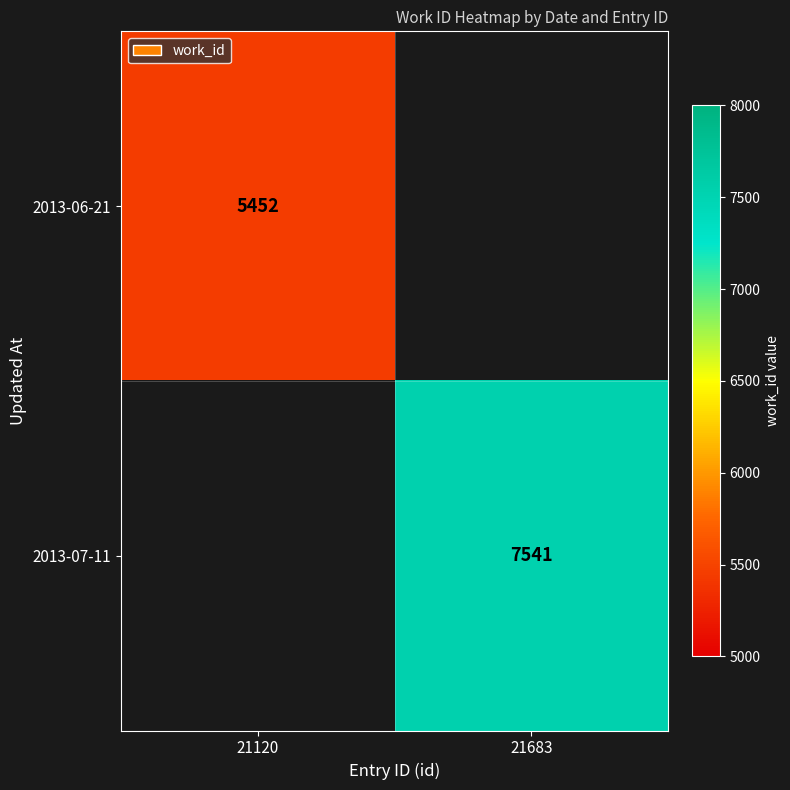

The value of 2013-06-21 at 21120 is 9317. True or false?

False